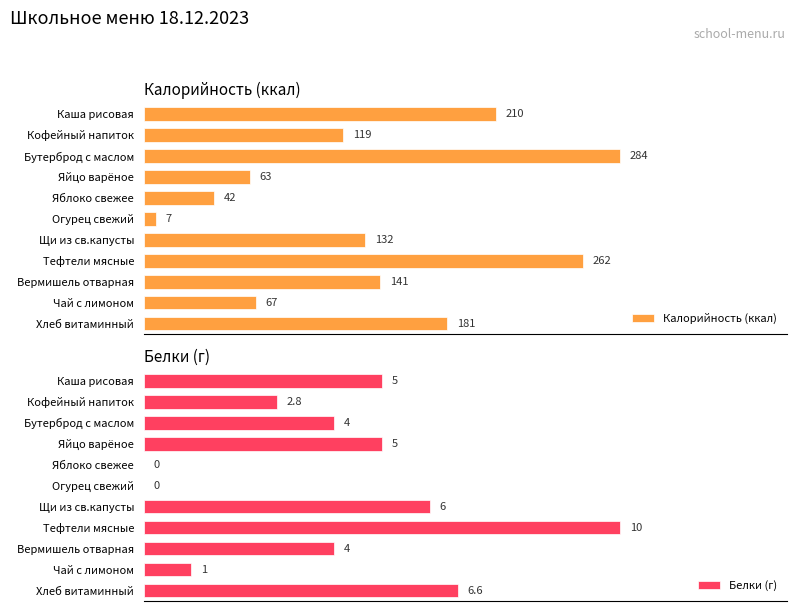

Rank the categories by Калорийность (ккал) value from lowest to highest.

Огурец свежий, Яблоко свежее, Яйцо варёное, Чай с лимоном, Кофейный напиток, Щи из св.капусты, Вермишель отварная, Хлеб витаминный, Каша рисовая, Тефтели мясные, Бутерброд с маслом